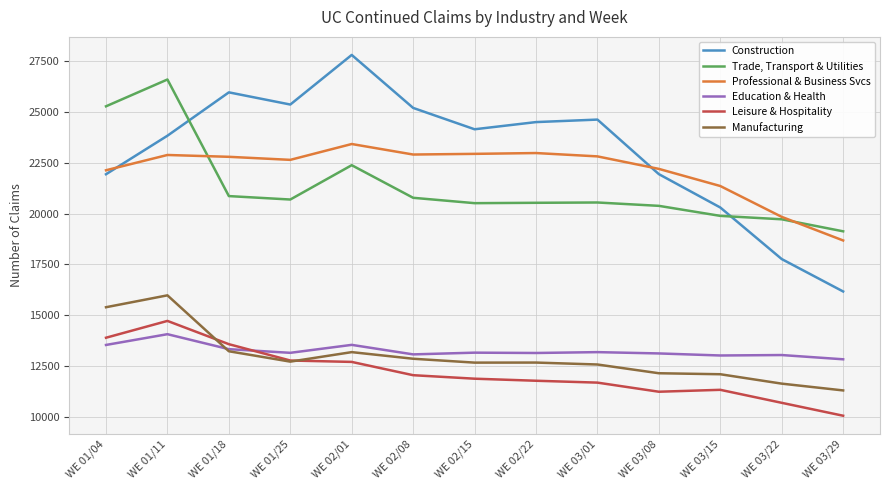

Does the chart have visible grid lines?

Yes